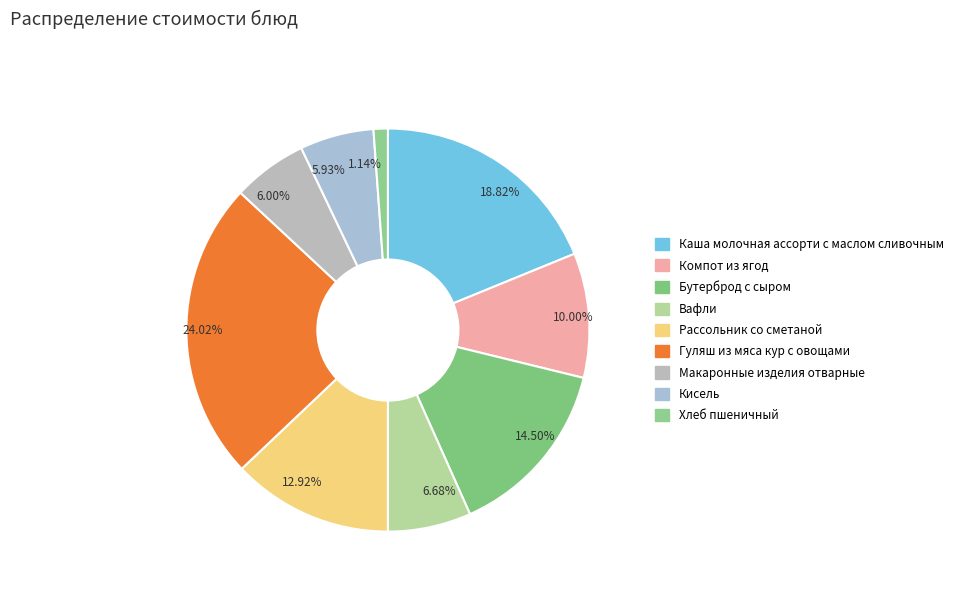

Which has a higher value, 5.93% or 1.14%?

5.93%